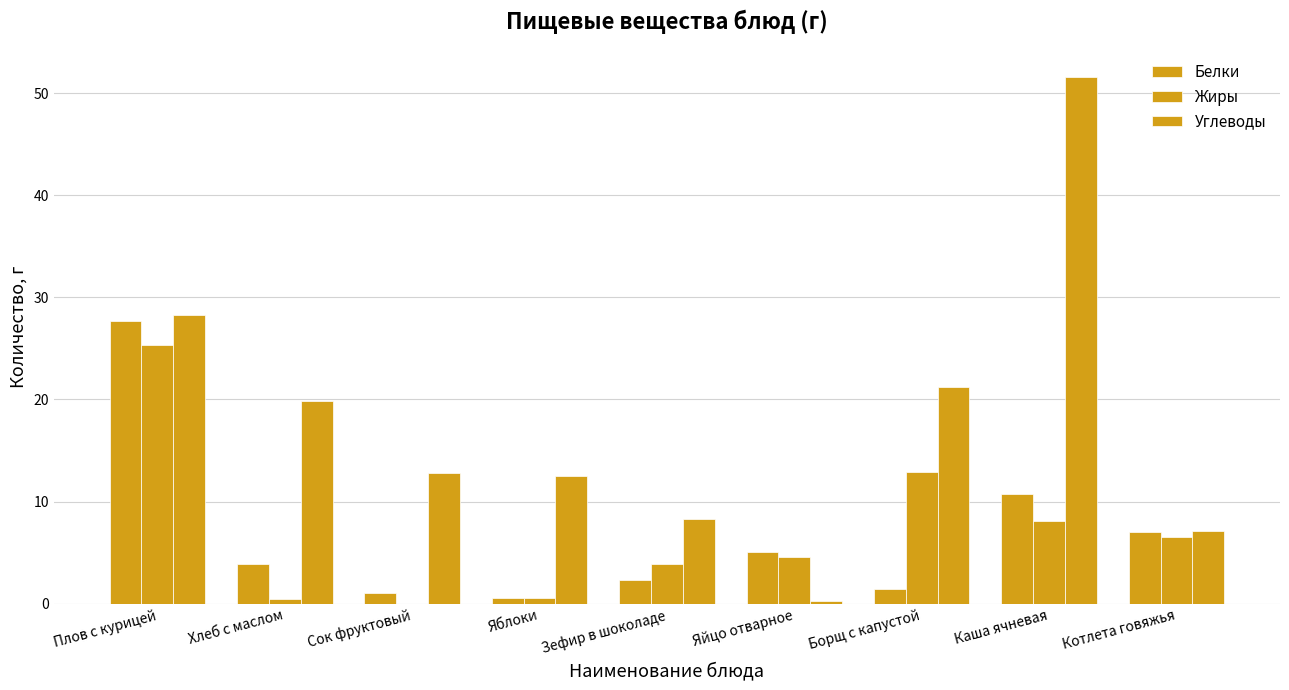

What is the spread (max minus min) of values at Яйцо отварное?

4.8